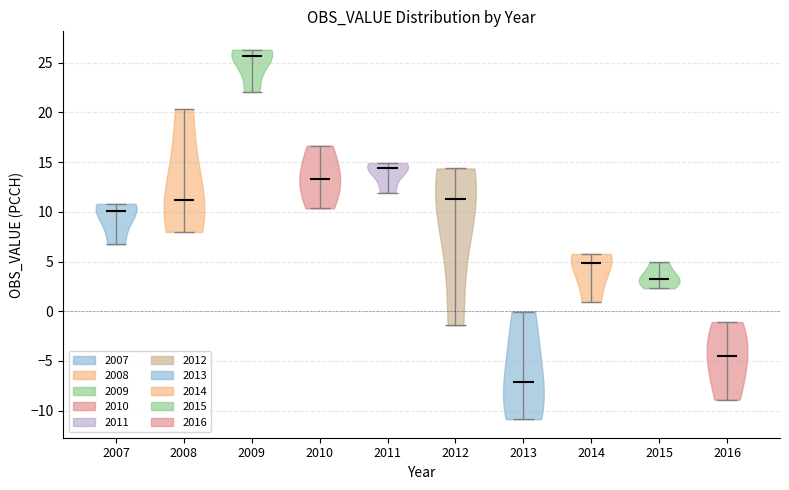

What is the highest point the violin at x = 2016 reaches on the y-axis? The values are not printed on the chart, so give them approximately, as read against the axis.

-1.0